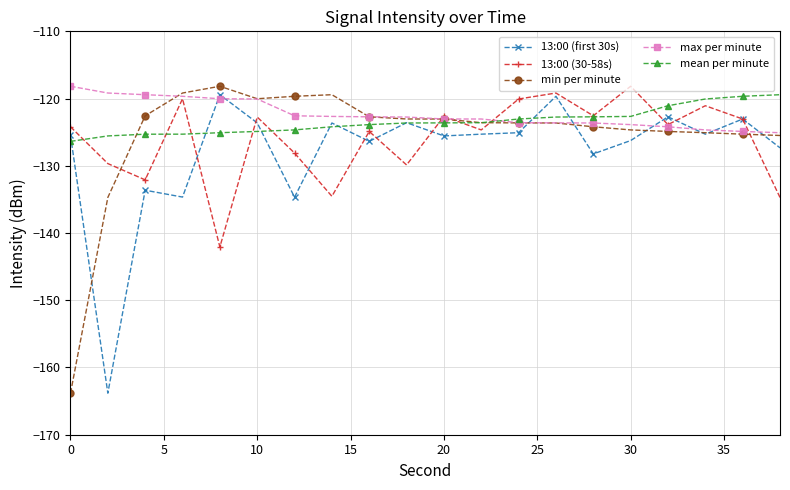

What is the value of the max per minute point at the 2nd from the left?

-119.2